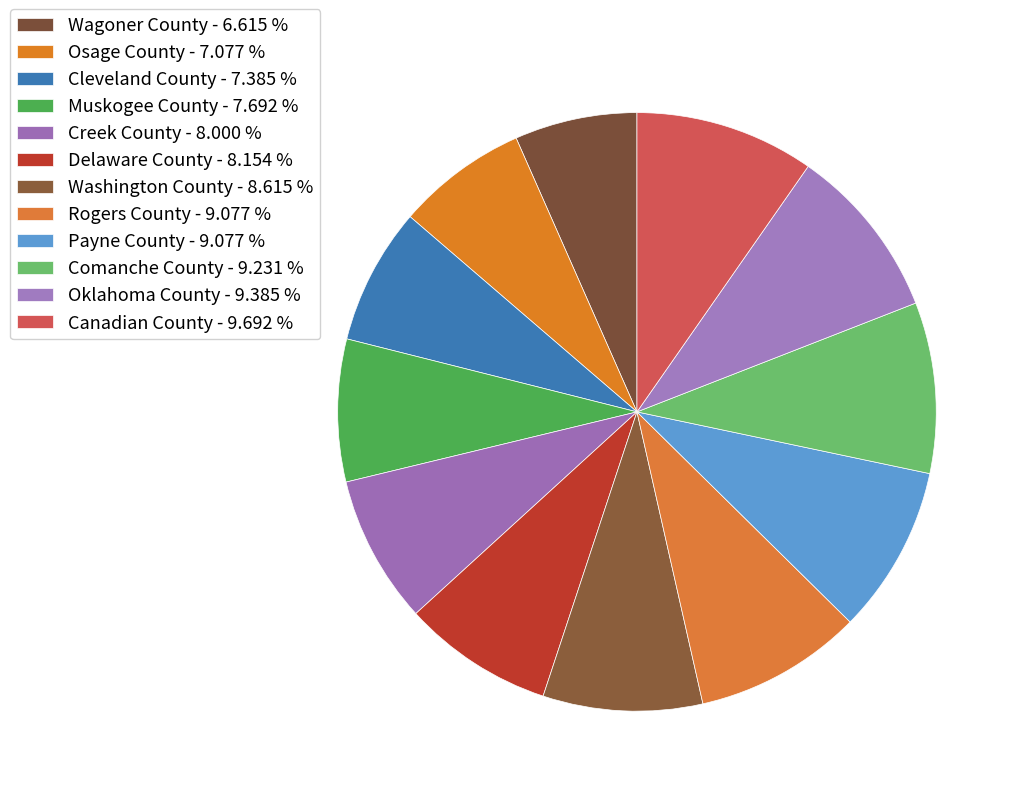

What is the largest slice in the pie chart?

Canadian County